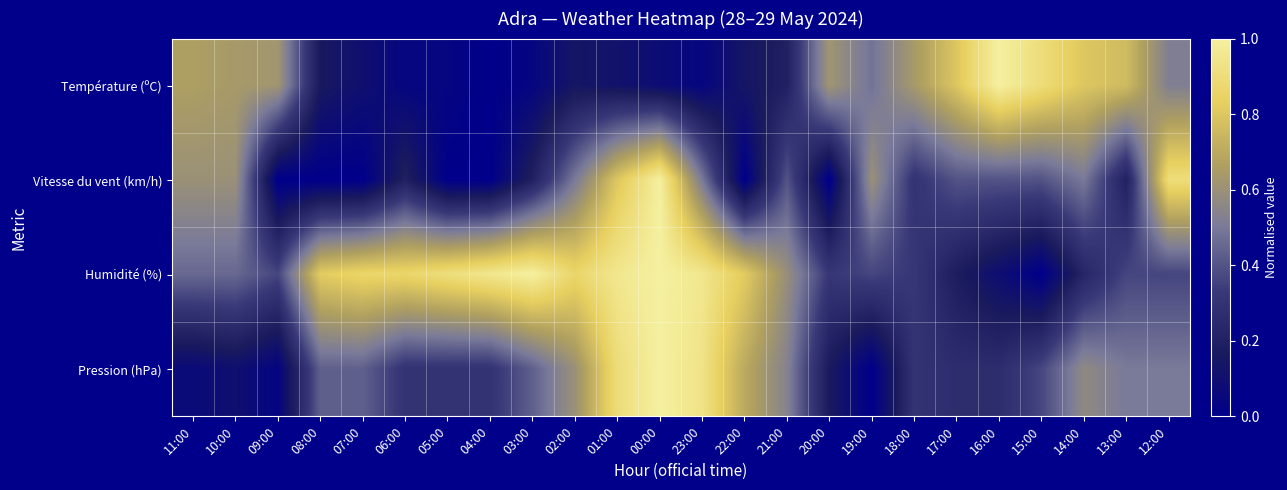

What is the spread (max minus min) of values at 20:00?

0.6